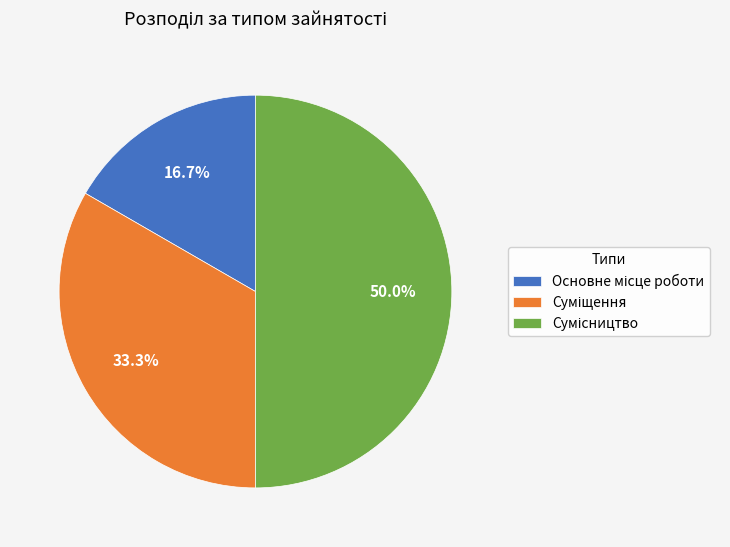

What is the smallest slice in the pie chart?

Основне місце роботи